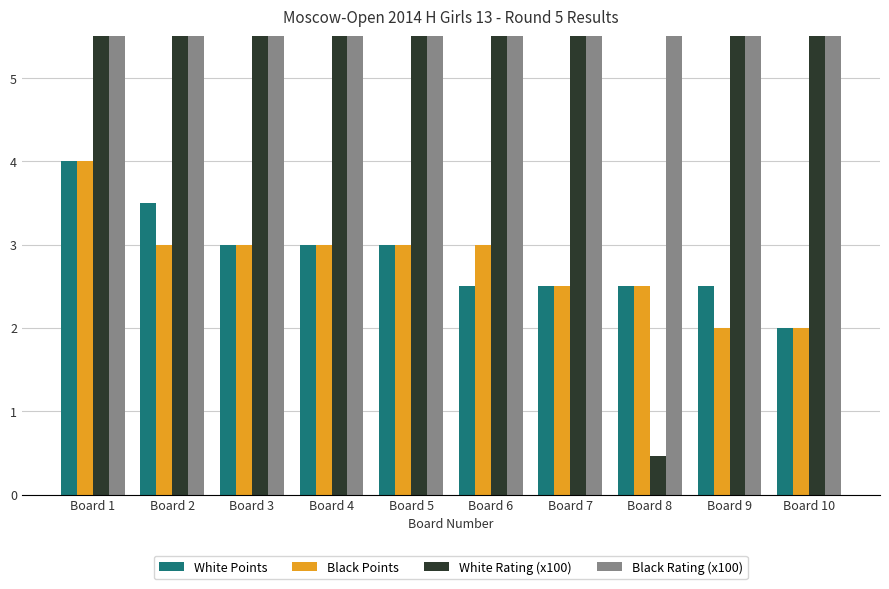

Which category has the lowest value in the White Points series?

Board 10